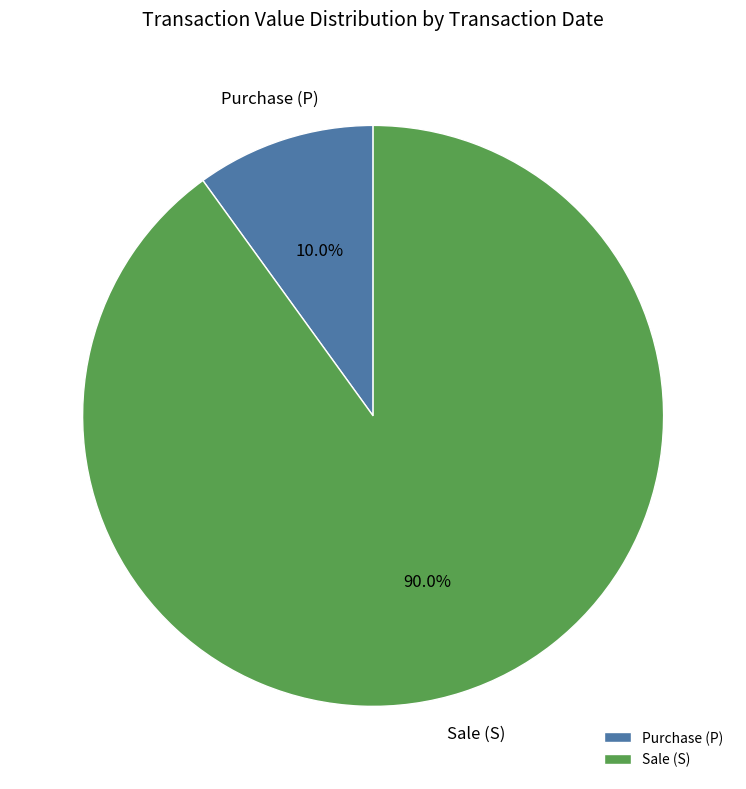

What is the largest slice in the pie chart?

Sale (S)